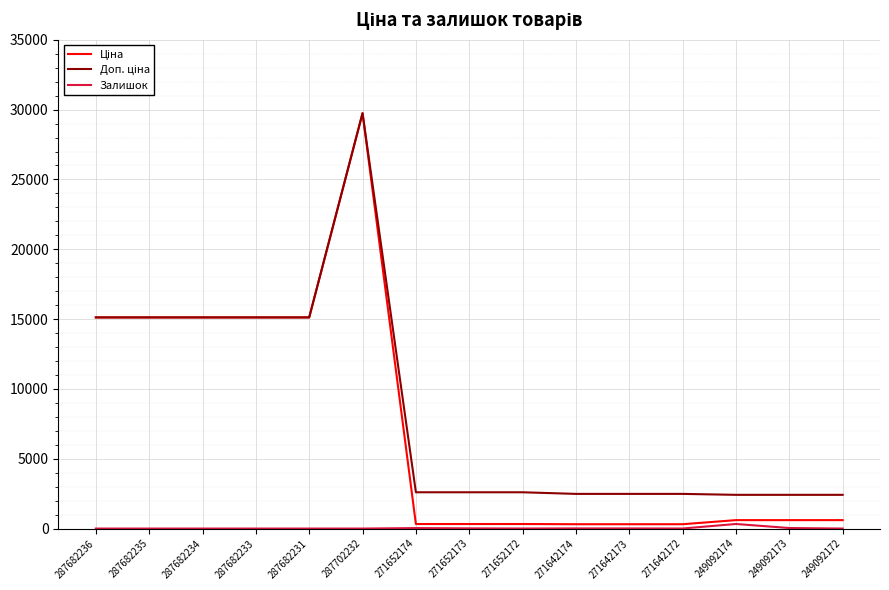

What is the total value across all series at 287682236?

30240.0